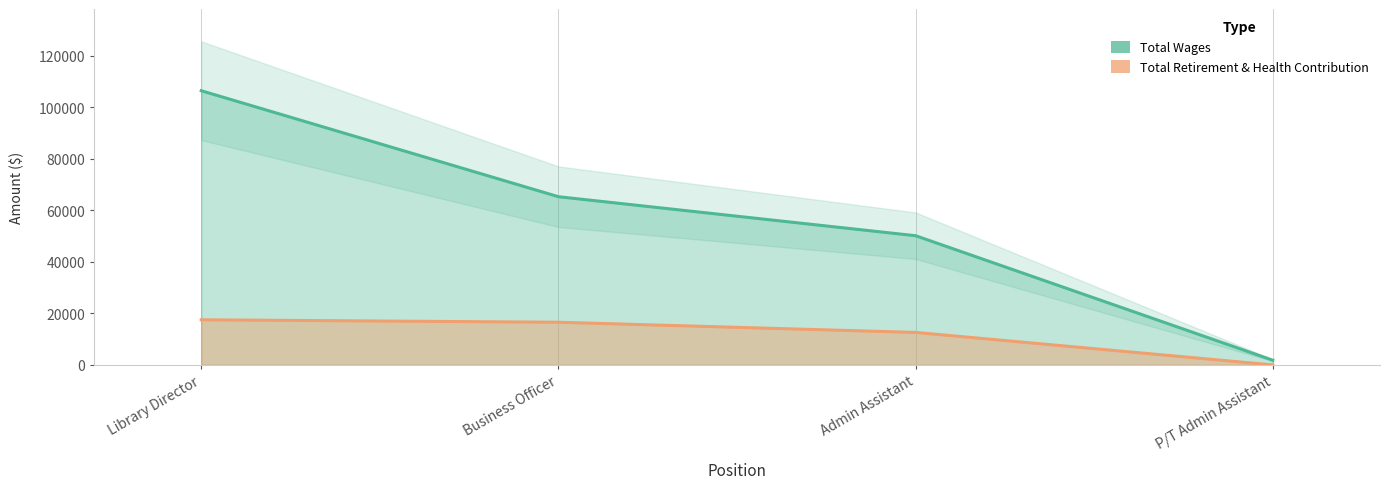

Is it true that Total Wages equals 147043 at Library Director?

False